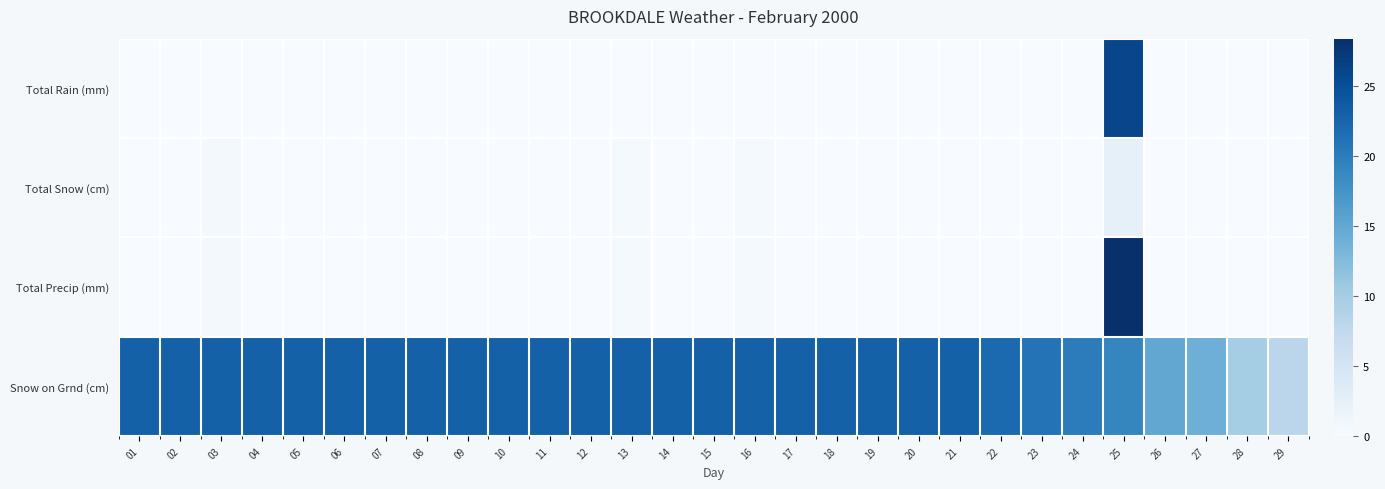

Reading left to right, what are all the values shown in this chart?

Total Rain (mm): 01=0.0	02=0.0	03=0.0	04=0.0	05=0.0	06=0.0	07=0.0	08=0.0	09=0.0	10=0.0	11=0.0	12=0.0	13=0.0	14=0.0	15=0.0	16=0.0	17=0.0	18=0.0	19=0.0	20=0.0	21=0.0	22=0.0	23=0.0	24=0.0	25=26.0	26=0.0	27=0.0	28=0.0	29=0.0
Total Snow (cm): 01=0.0	02=0.0	03=0.6	04=0.0	05=0.0	06=0.0	07=0.0	08=0.0	09=0.0	10=0.0	11=0.0	12=0.0	13=0.4	14=0.0	15=0.0	16=0.4	17=0.0	18=0.0	19=0.0	20=0.0	21=0.0	22=0.0	23=0.0	24=0.0	25=2.4	26=0.0	27=0.0	28=0.0	29=0.0
Total Precip (mm): 01=0.0	02=0.0	03=0.6	04=0.0	05=0.0	06=0.0	07=0.0	08=0.0	09=0.0	10=0.0	11=0.0	12=0.0	13=0.4	14=0.0	15=0.0	16=0.4	17=0.0	18=0.0	19=0.0	20=0.0	21=0.0	22=0.0	23=0.0	24=0.0	25=28.4	26=0.0	27=0.0	28=0.0	29=0.0
Snow on Grnd (cm): 01=23.0	02=23.0	03=23.0	04=23.0	05=23.0	06=23.0	07=23.0	08=23.0	09=23.0	10=23.0	11=23.0	12=23.0	13=23.0	14=23.0	15=23.0	16=23.0	17=23.0	18=23.0	19=23.0	20=23.0	21=23.0	22=22.0	23=21.0	24=20.0	25=19.0	26=15.0	27=14.0	28=10.0	29=8.0